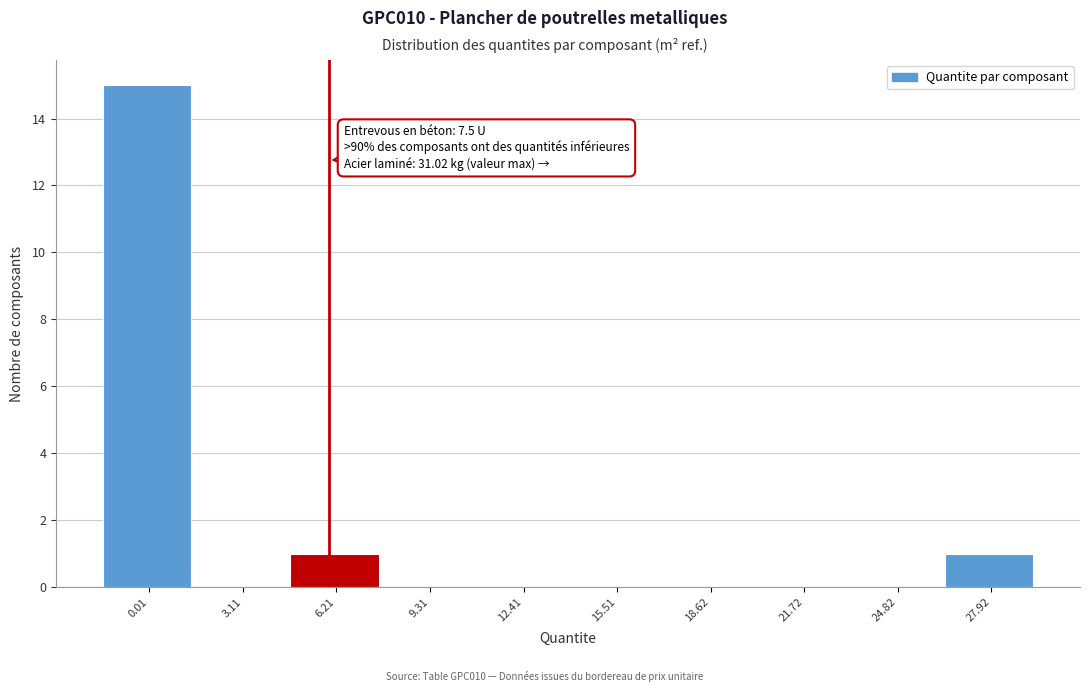

Reading left to right, extract all data points from this chart.

0.01=15	3.11=0	6.21=1	9.31=0	12.41=0	15.51=0	18.62=0	21.72=0	24.82=0	27.92=1